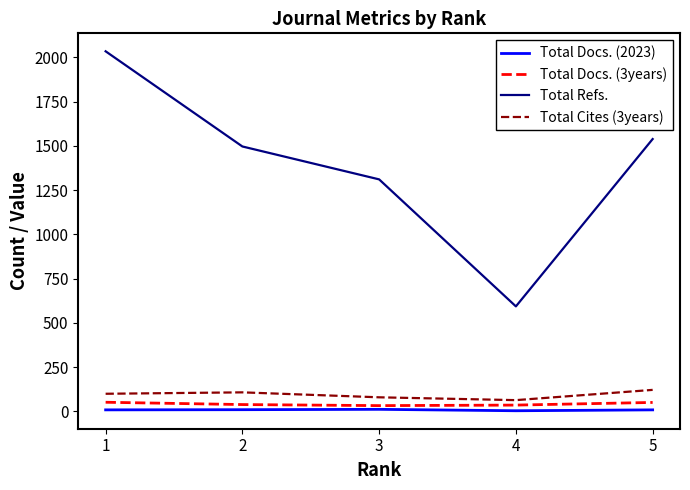

Is the value of Total Cites (3years) at 5 greater than the value of Total Docs. (3years) at 4?

Yes